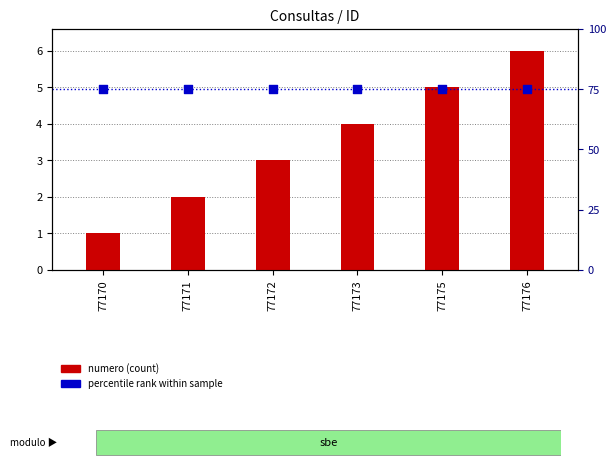

What is the total value across all series at 77171?

77